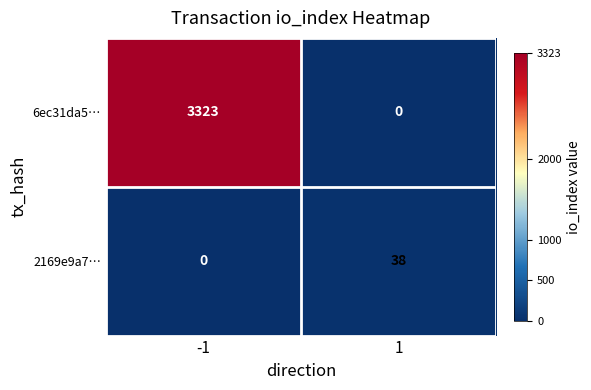

What is the highest value of the 6ec31da5… series?

3323